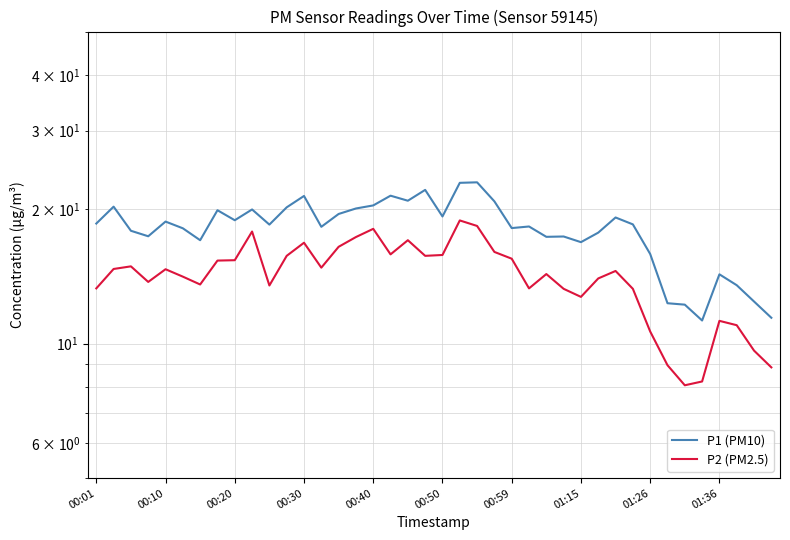

How many distinct data groups are displayed?

2